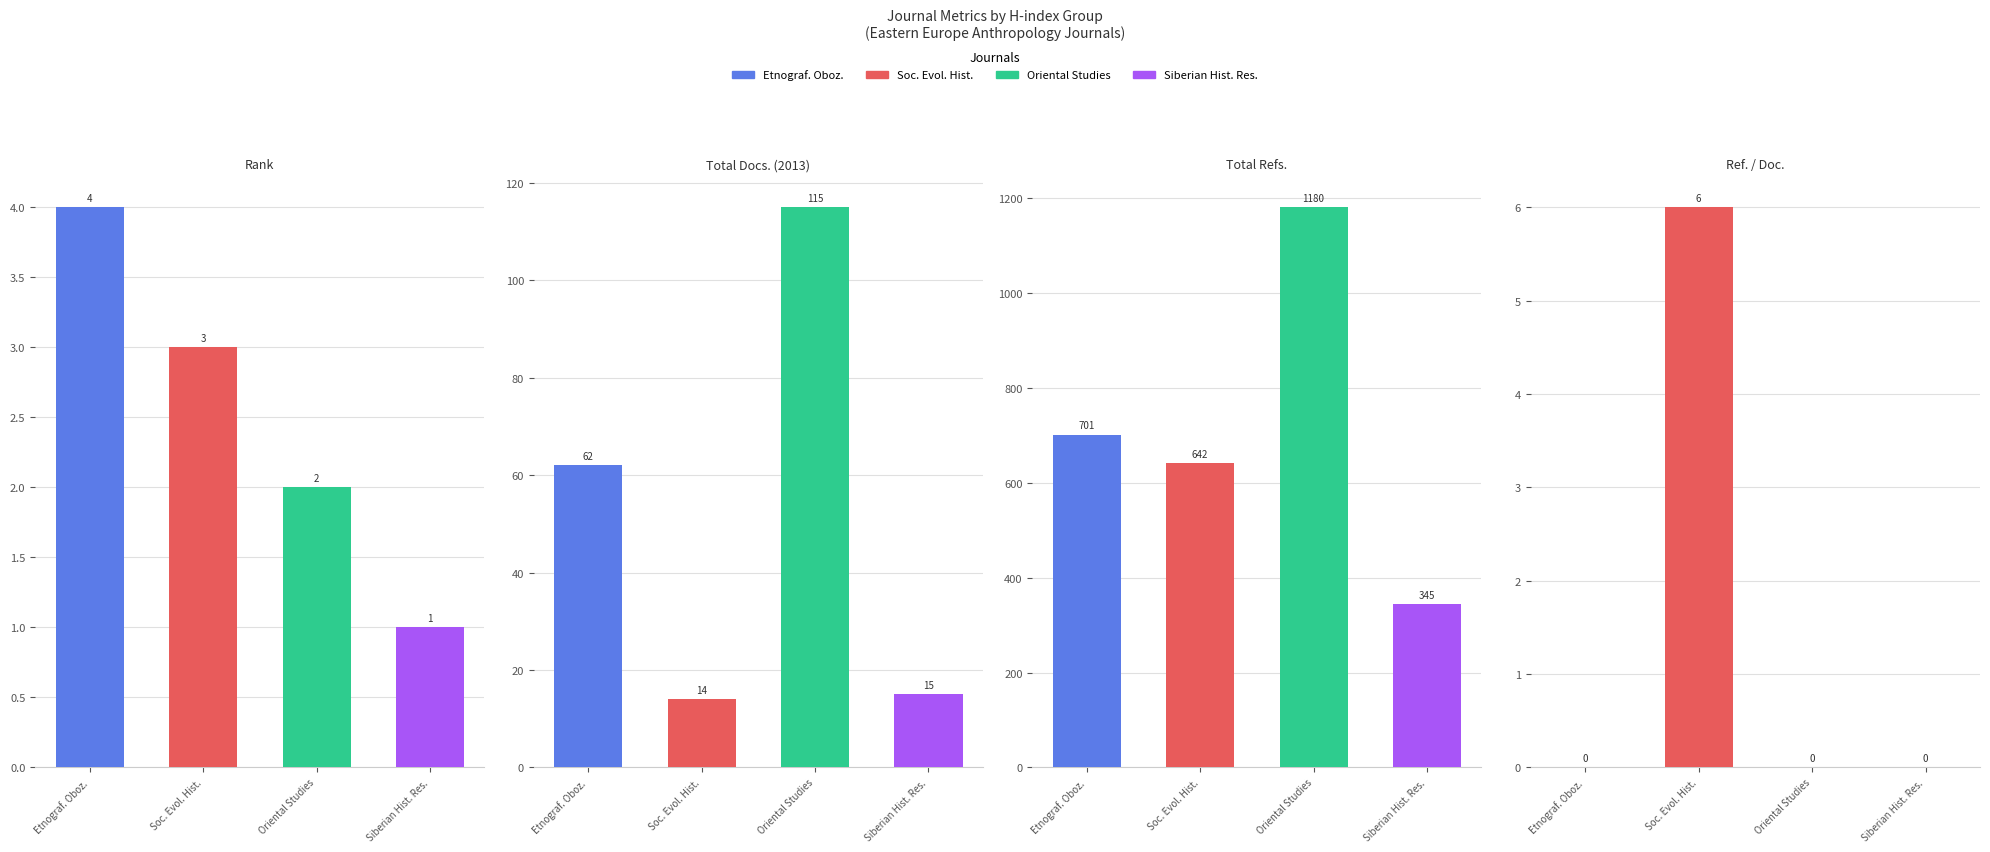

What is the total value across all series at Etnograficeskoe Obozrenie?

767